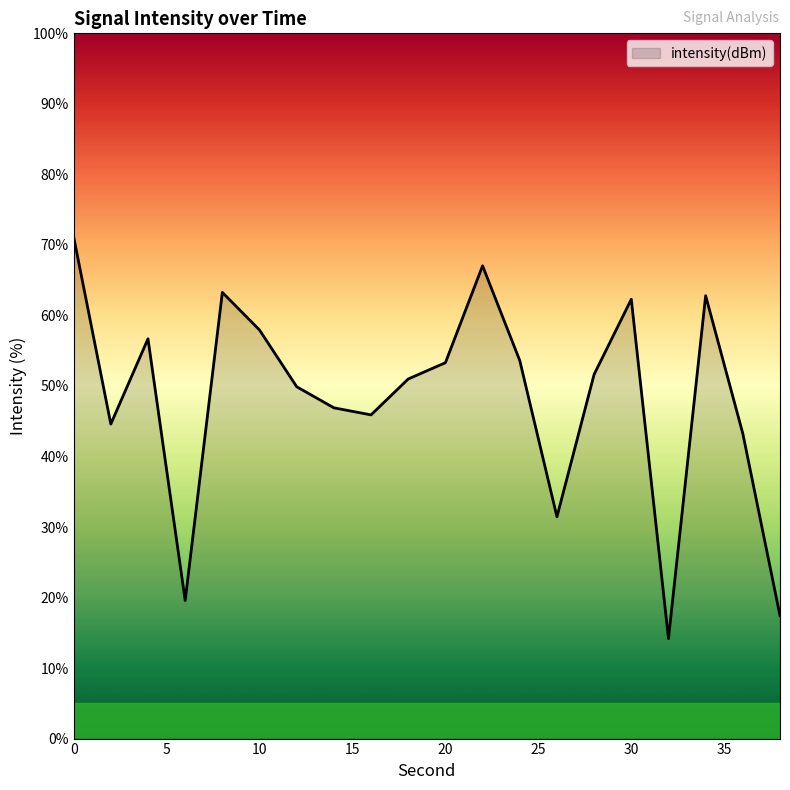

What is the greatest value displayed?

71.1